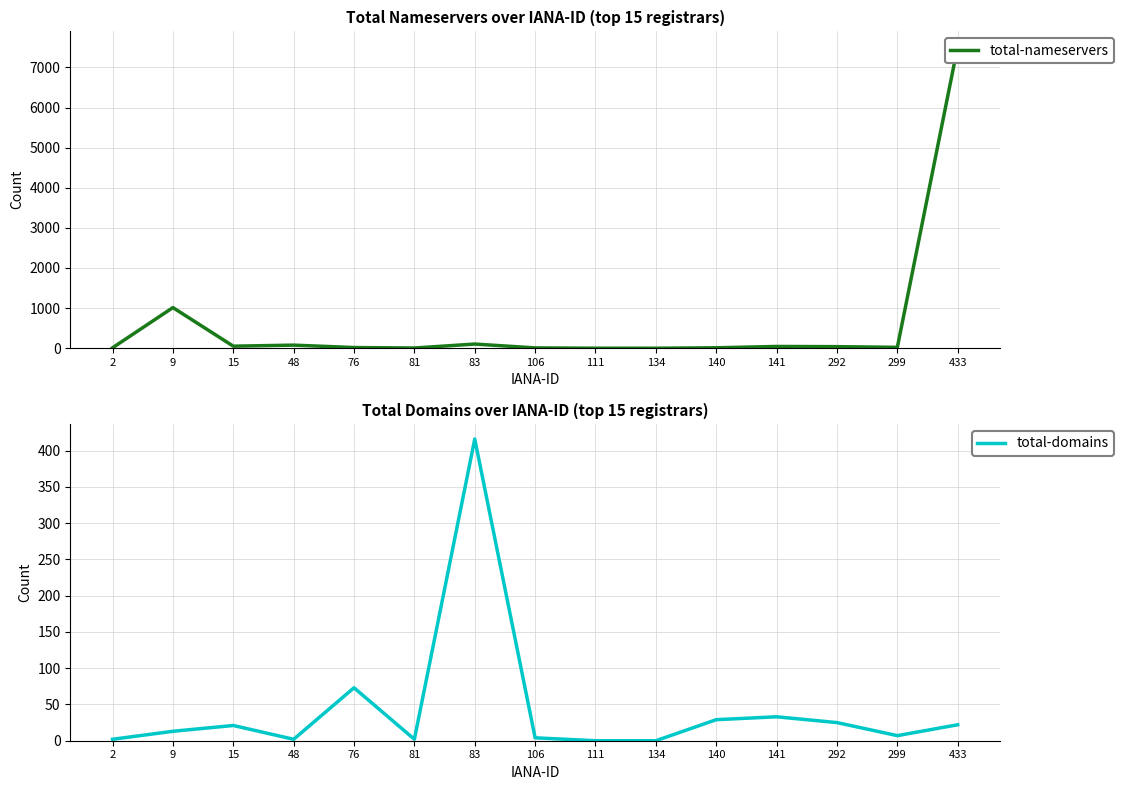

Read the total-nameservers value at 83, to the nearest 10.

100